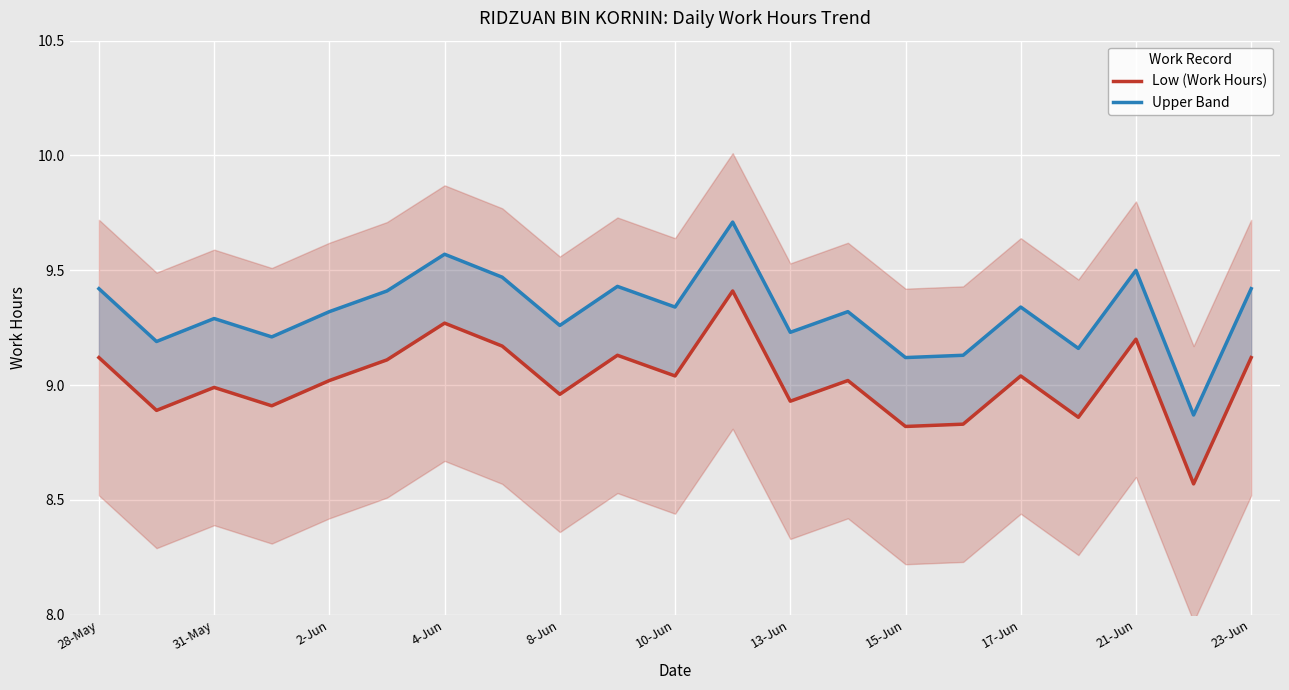

What is the approximate value of Low (Work Hours) at 28-May?

9.1